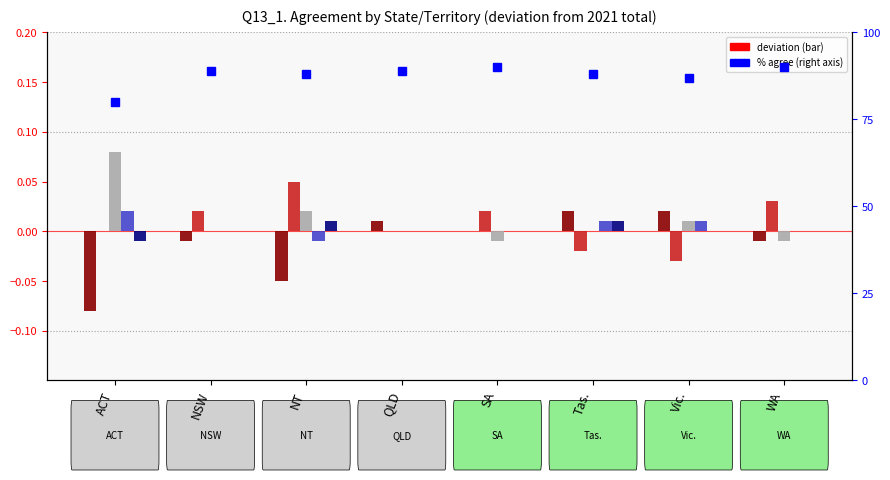

At which category does the chart reach its minimum across all series?

ACT